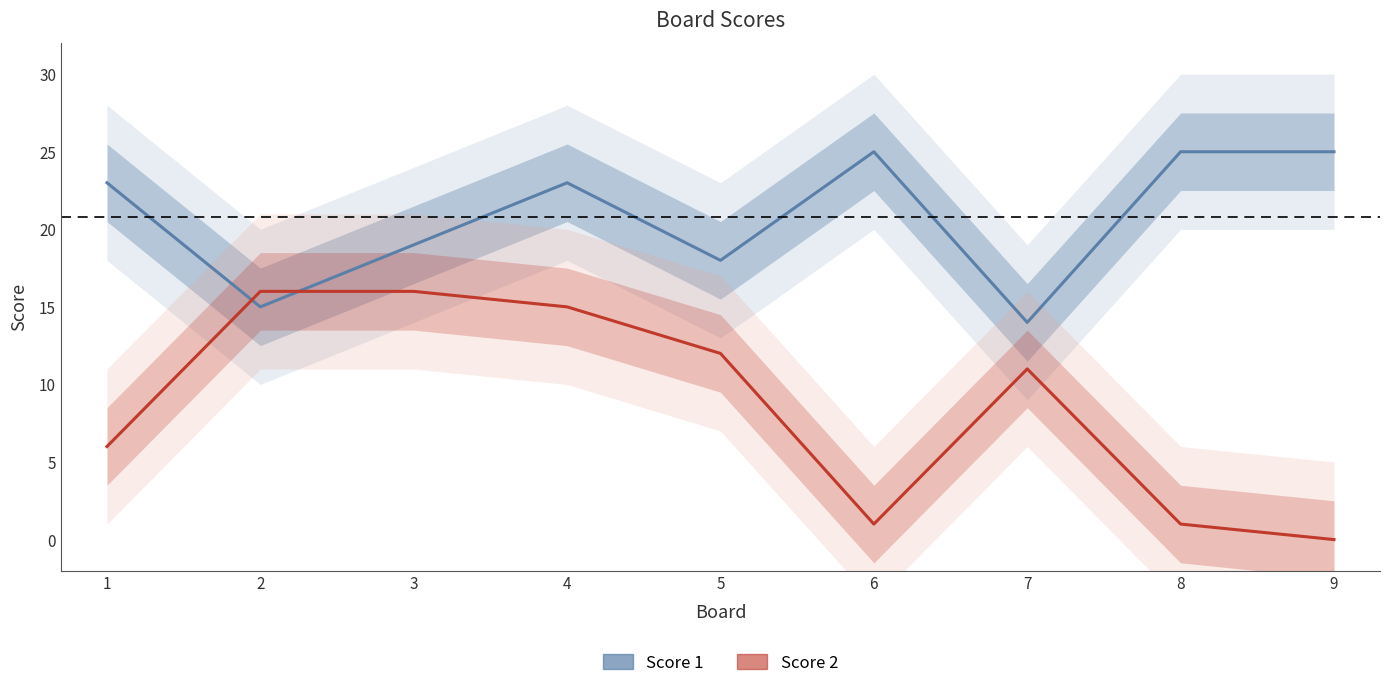

The value of Score 2 at 7 is 16. True or false?

False